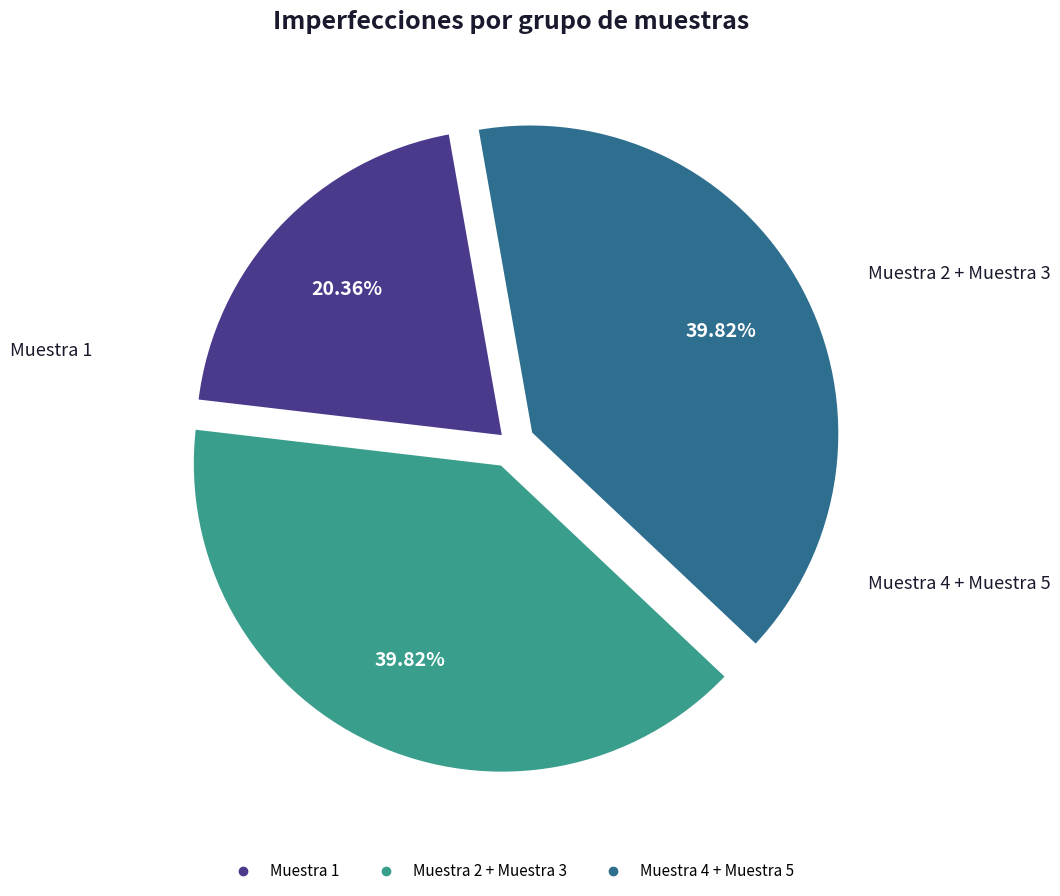

Is there a majority slice in this chart?

No